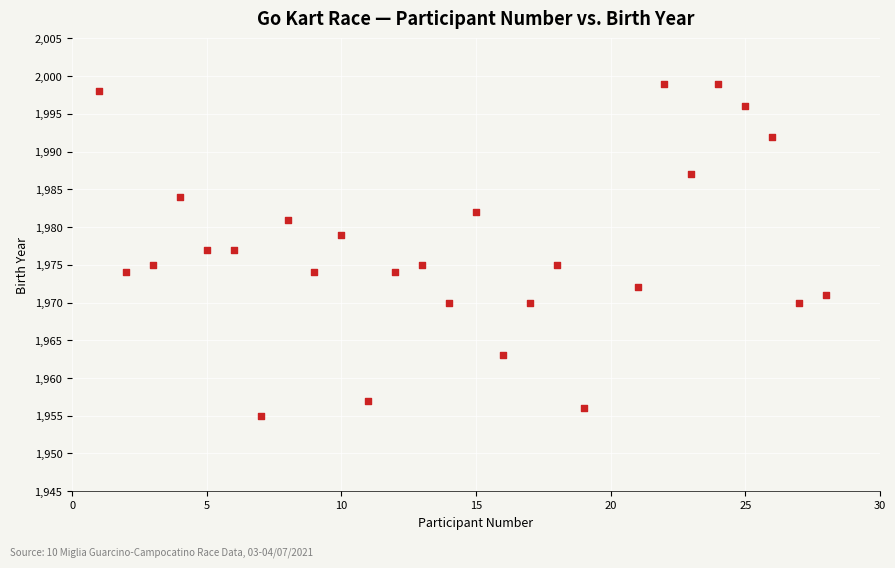

What is the range of X values (max minus min)?

27